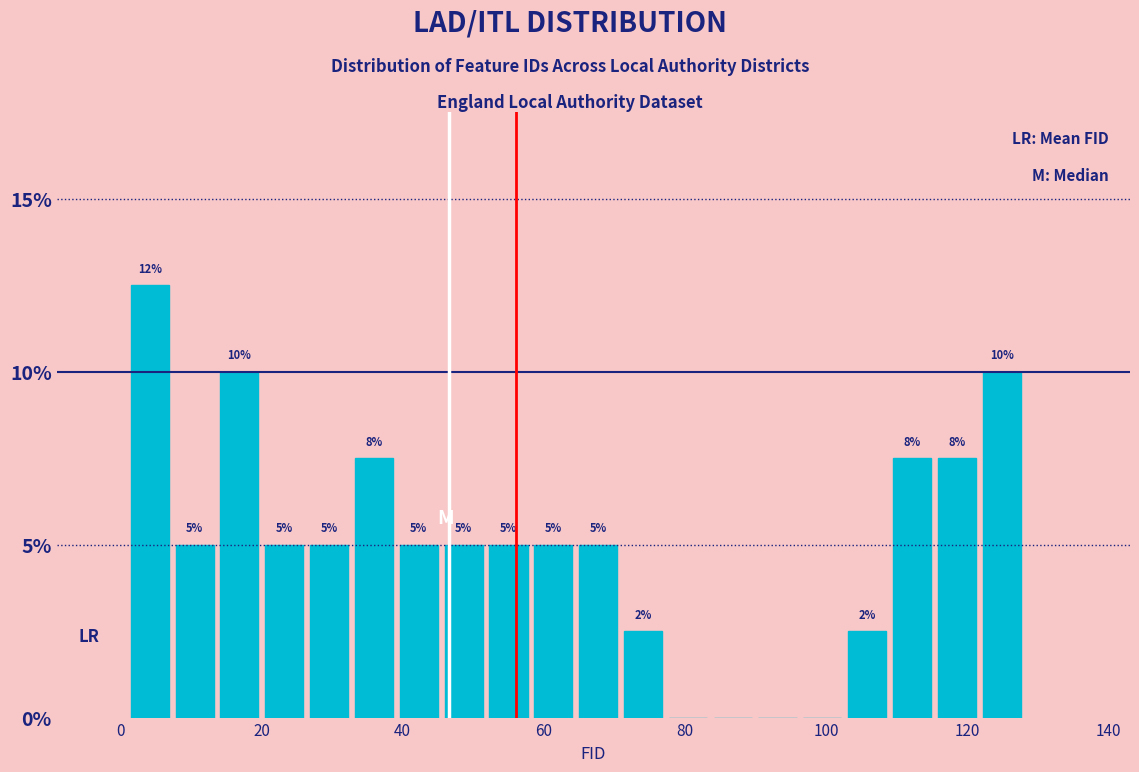

Around what value on the x-axis is the tallest bar? Give the approximate position of its centre, as read against the axis.

4